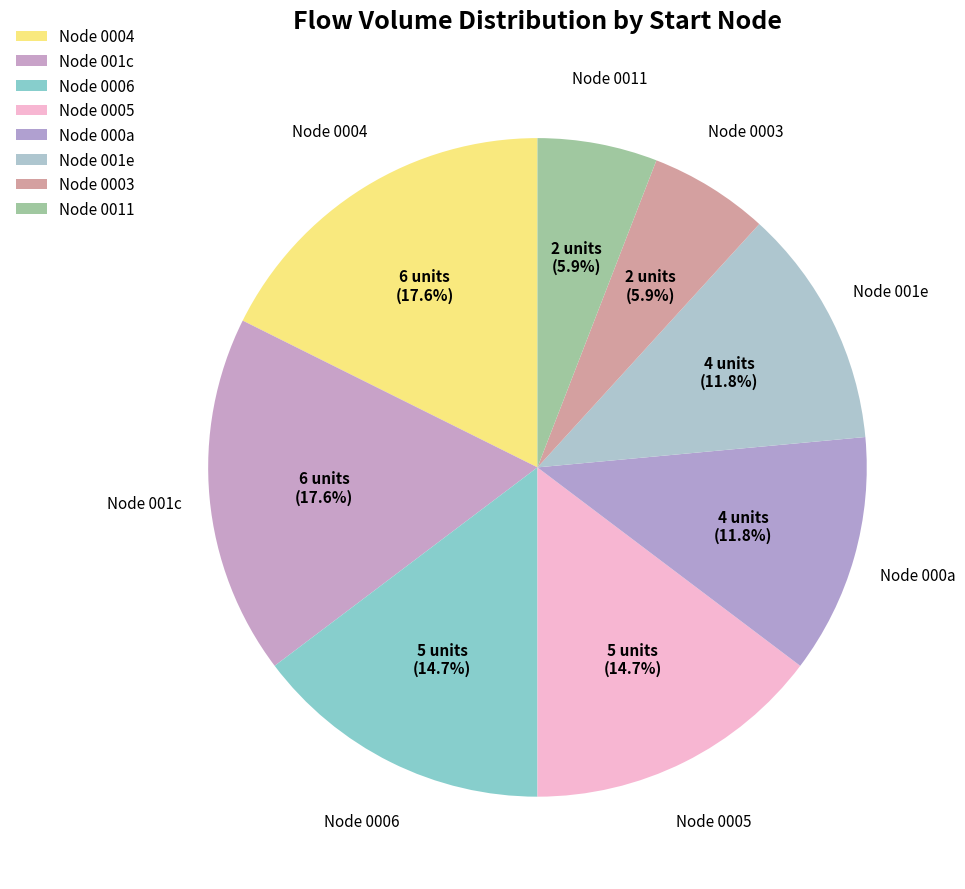

Is there any slice that represents more than half of the pie?

No